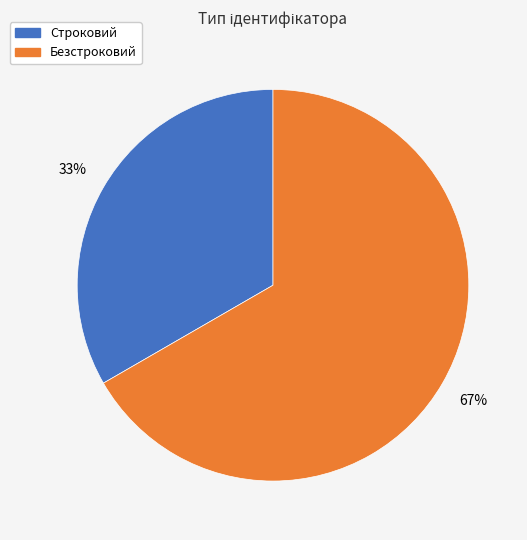

The Строковий slice represents 33% of the pie. True or false?

True